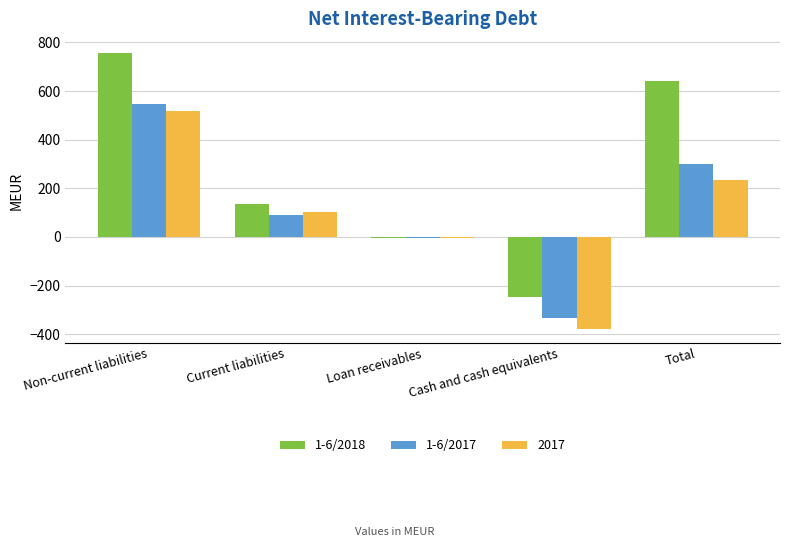

Is it true that 1-6/2018 equals 896 at Total?

False